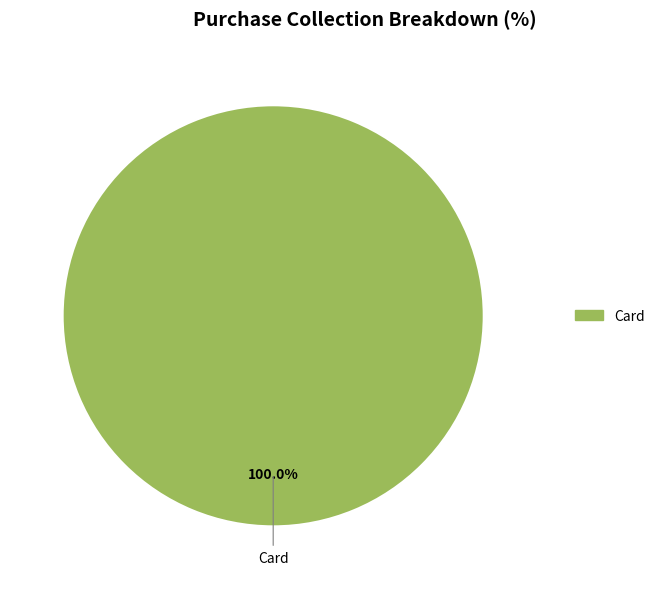

Is there a majority slice in this chart?

Yes